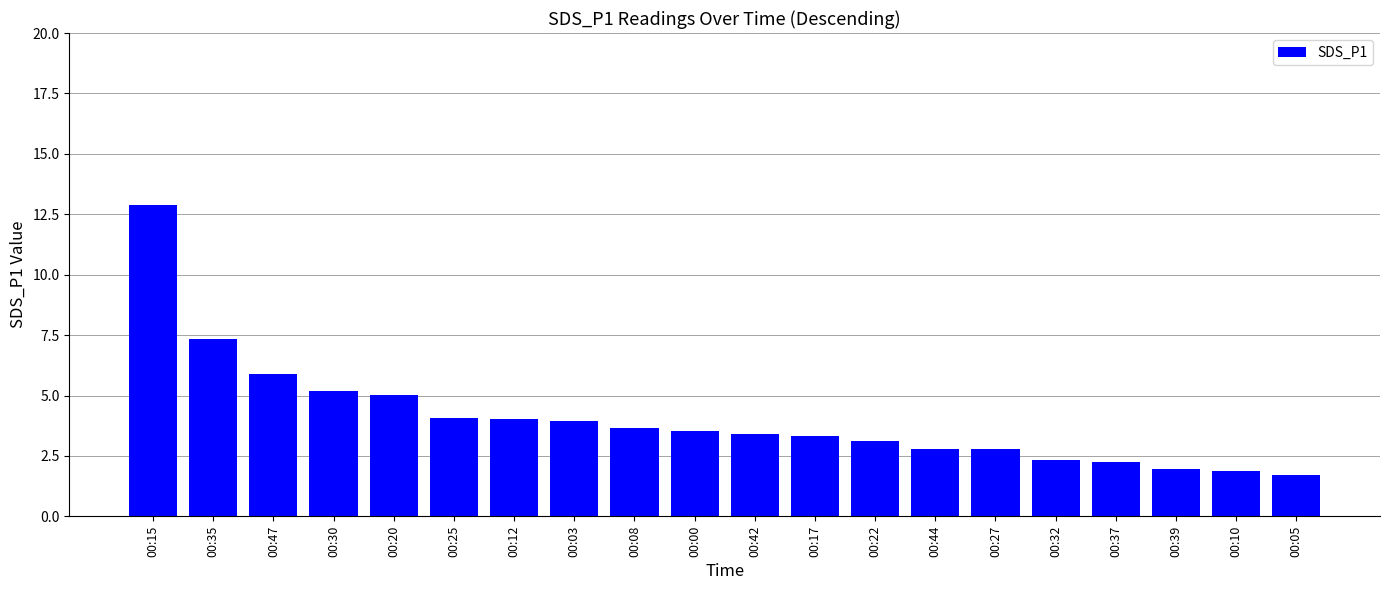

What is the greatest value displayed?

12.9